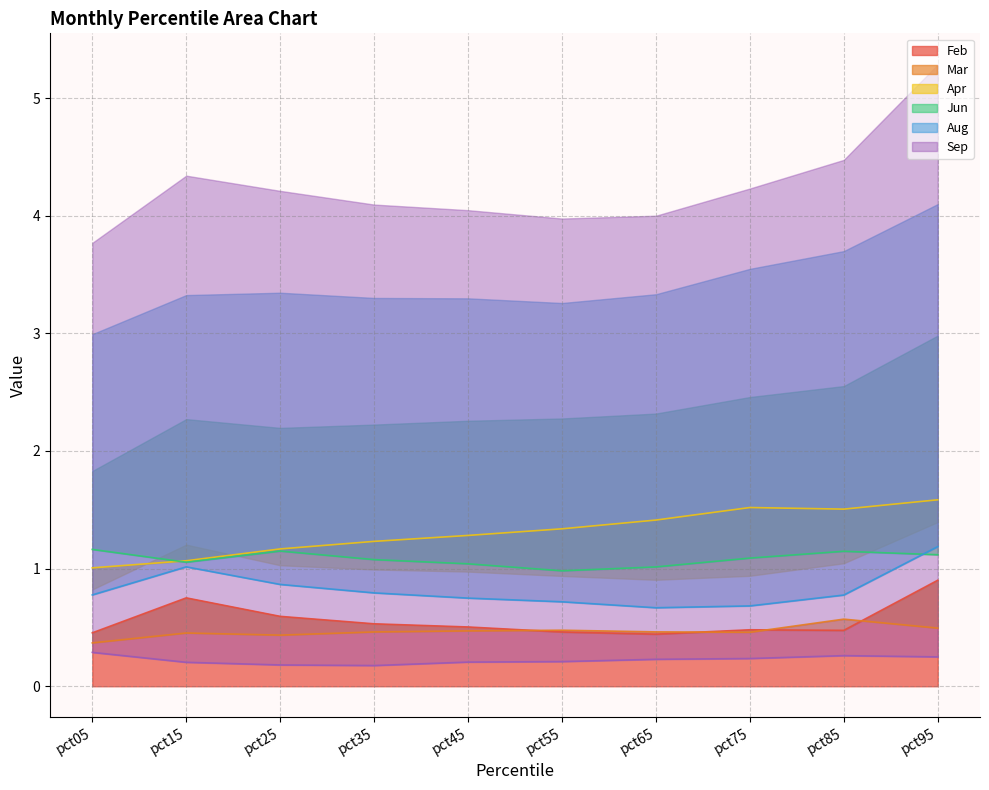

Is the value of Jun at pct45 greater than the value of Feb at pct05?

Yes